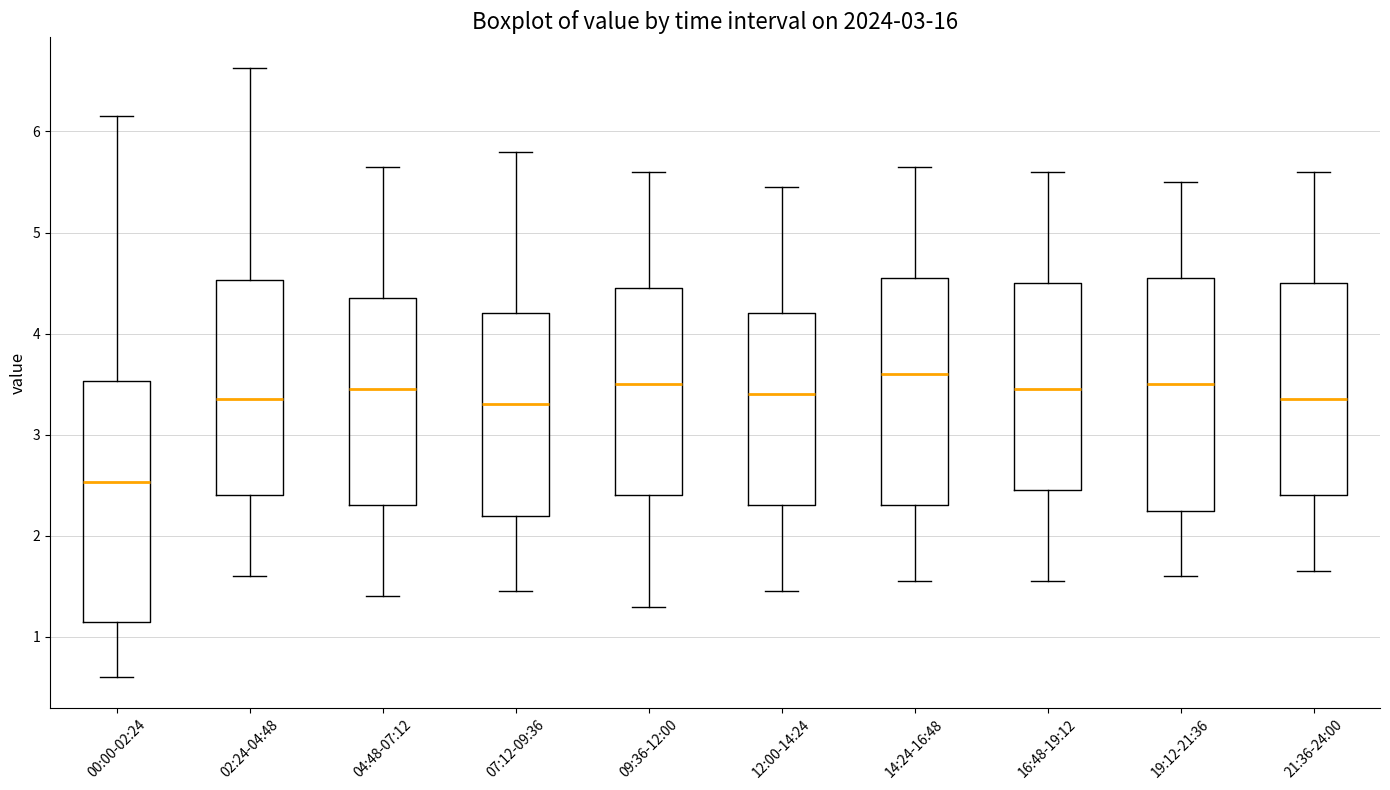

Which box has the lowest median line?

00:00-02:24